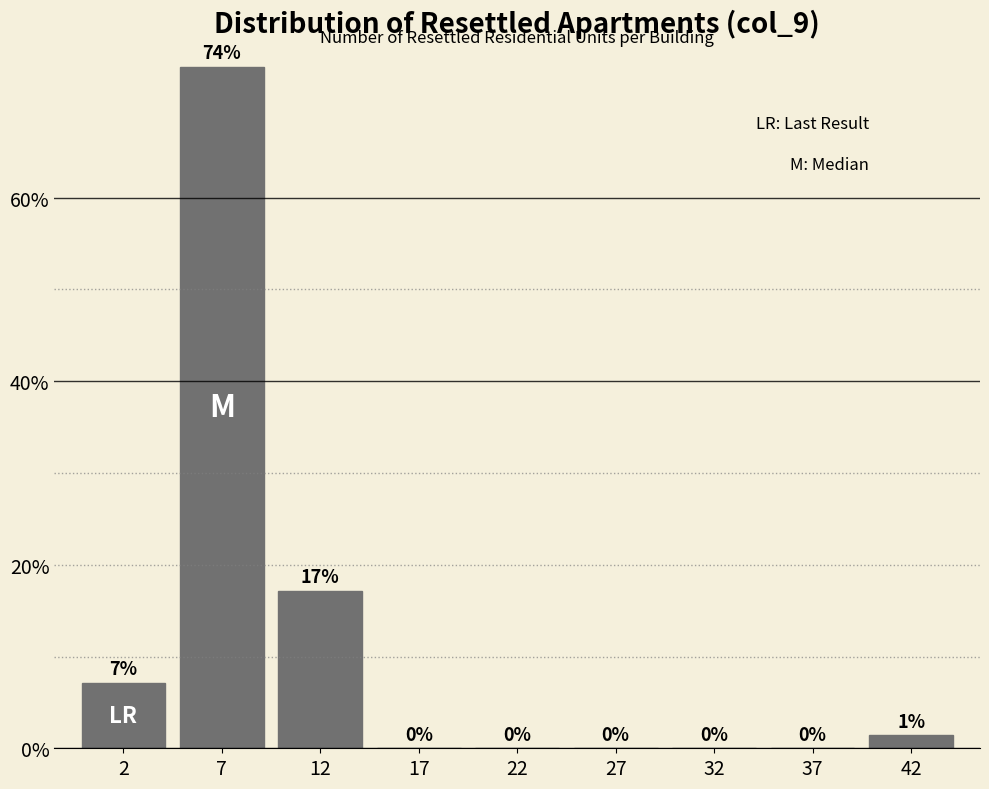

Which label corresponds to the largest value in the chart?

7